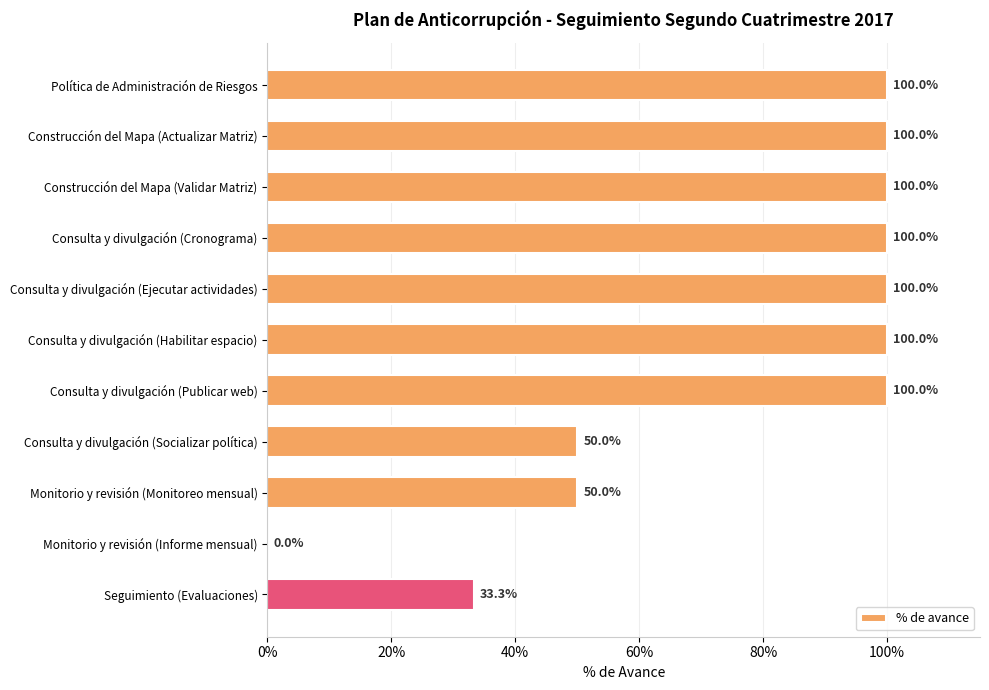

Are the bars horizontal?

Yes